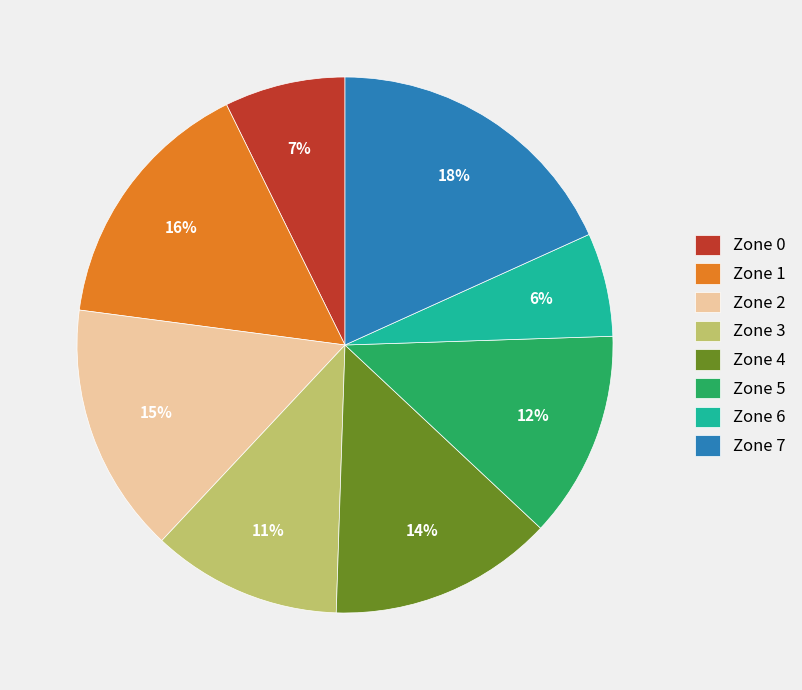

To the nearest percent, what is the combined percentage of Zone 5 and Zone 1?

28%